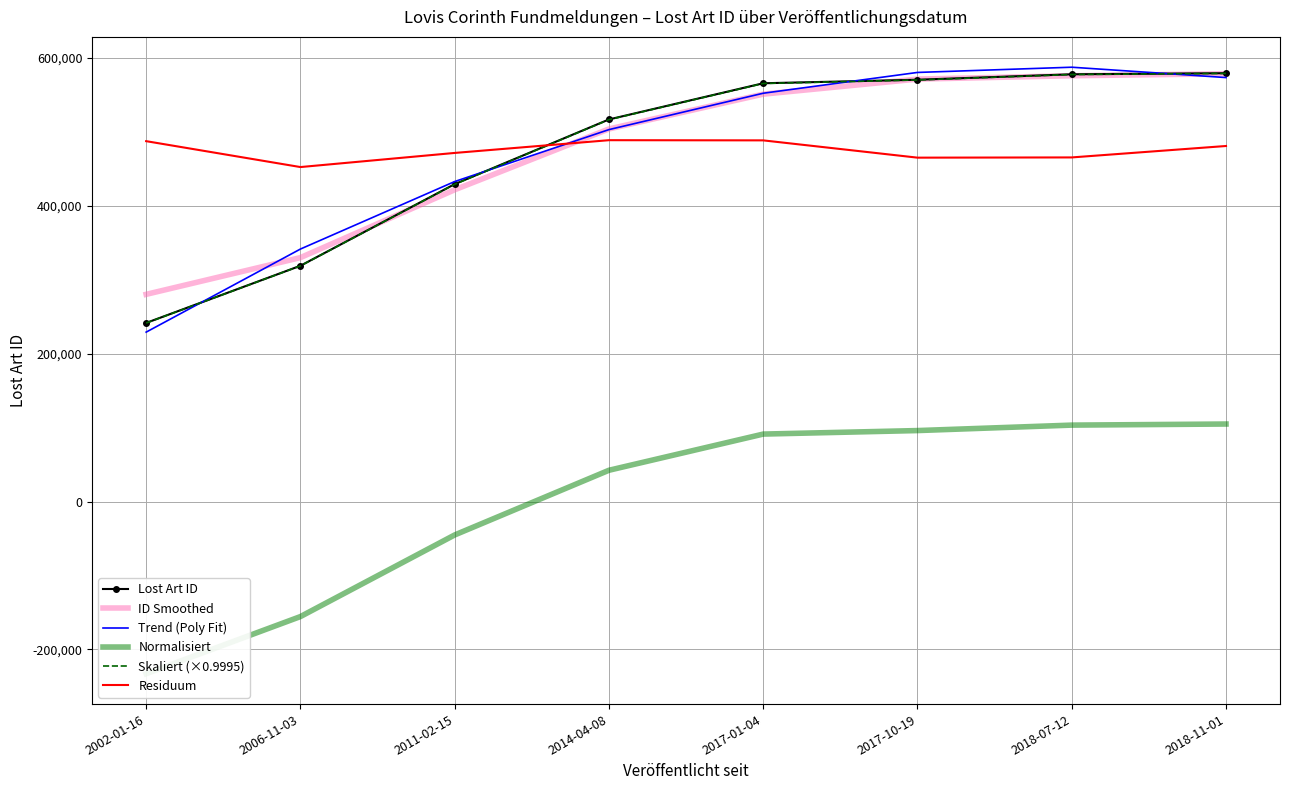

How many times do ID Smoothed and Residuum cross each other?

1